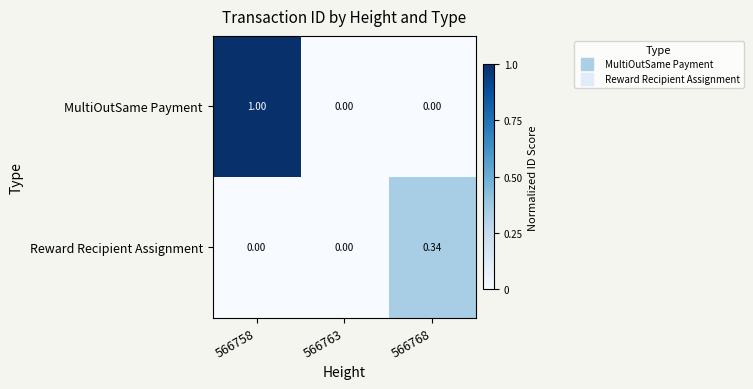

Rank the series by their maximum value, from lowest to highest.

Reward Recipient Assignment, MultiOutSame Payment